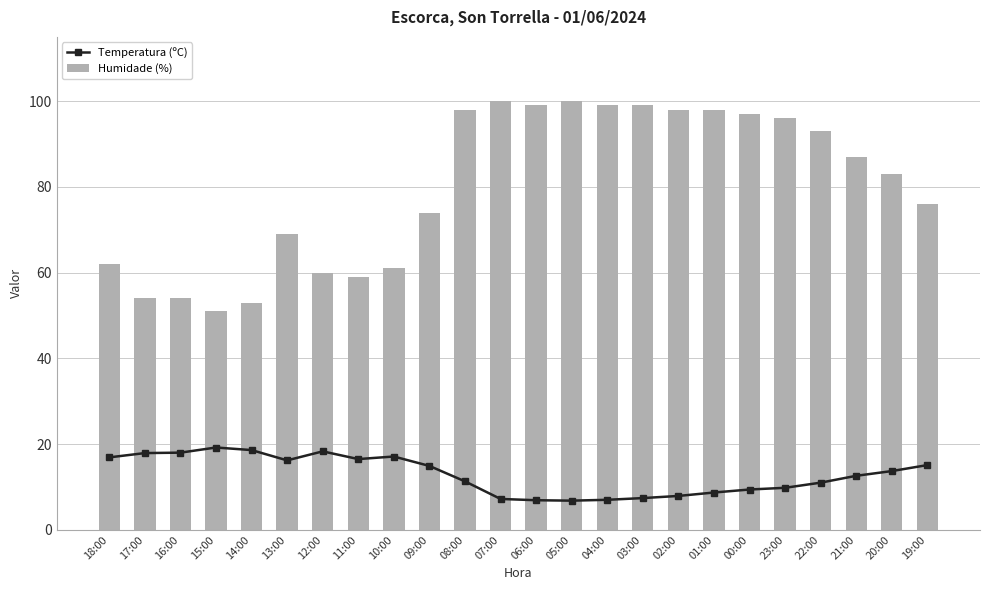

Is the value of Temperatura (ºC) at 03:00 greater than the value of Humidade (%) at 23:00?

No